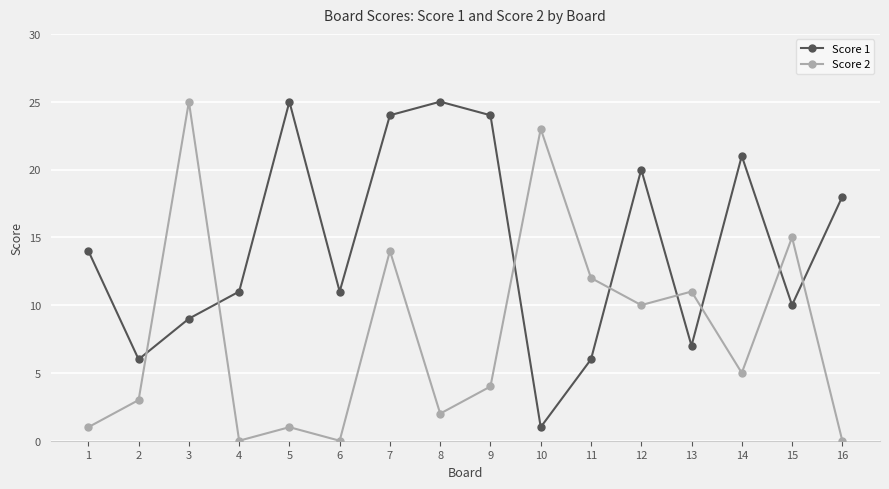

What is the greatest value displayed?

25